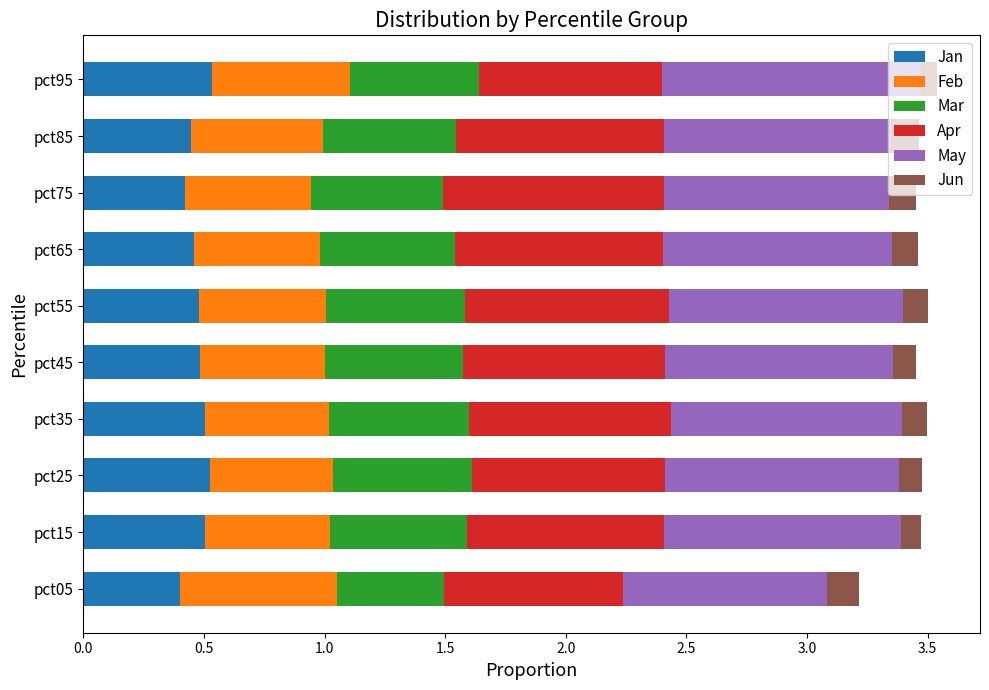

What is the sum of all Jan values?

4.8